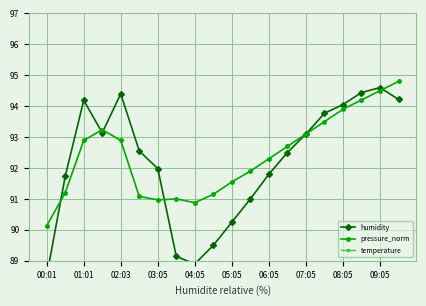

Is it true that pressure_norm equals 94.5 at 09:05?

True